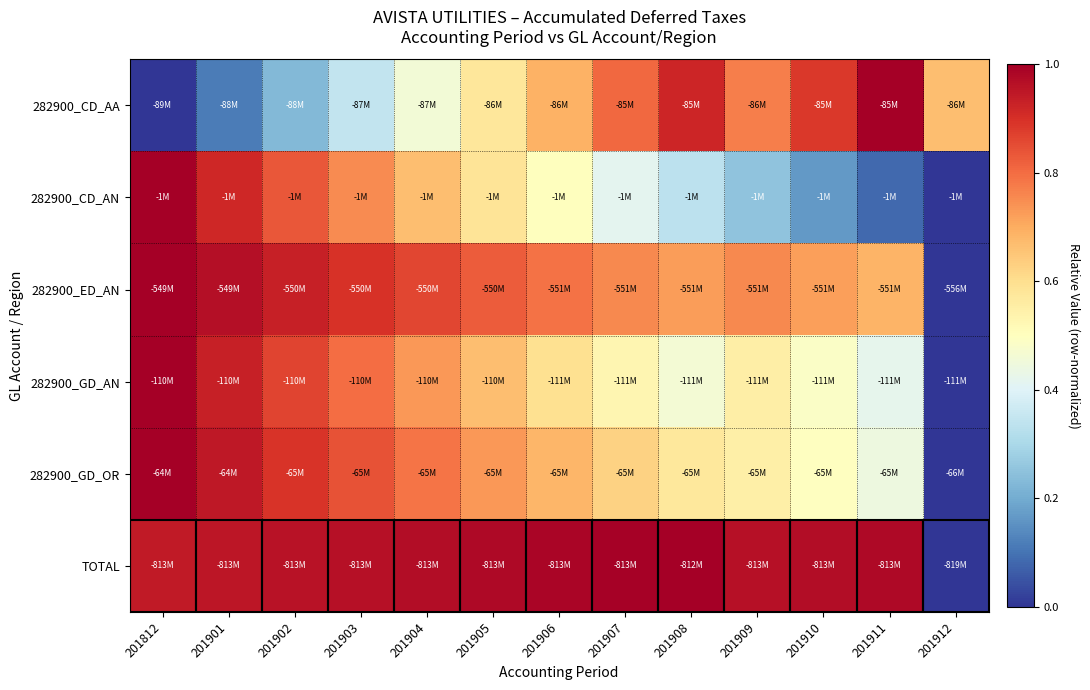

How many distinct data groups are displayed?

6